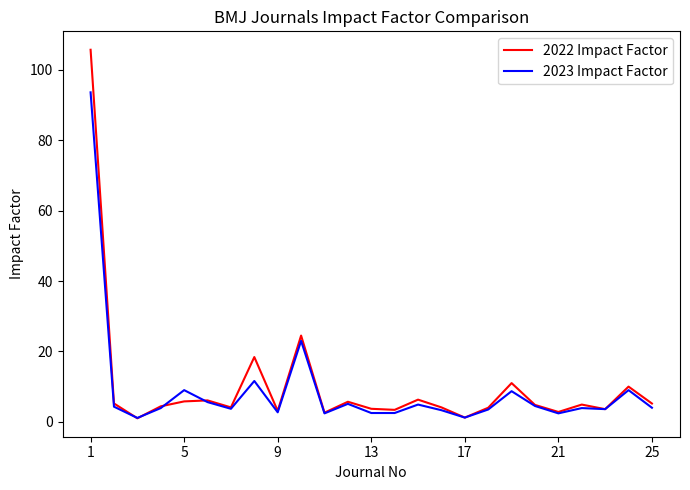

List the series in order of their peak value, lowest first.

2023 Impact Factor, 2022 Impact Factor